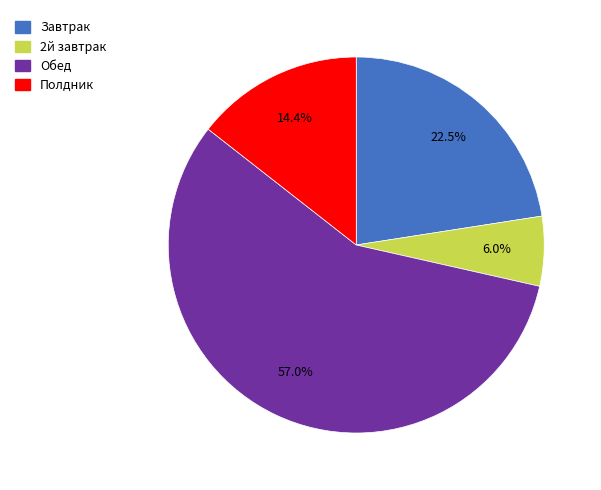

What is the smallest slice in the pie chart?

2й завтрак